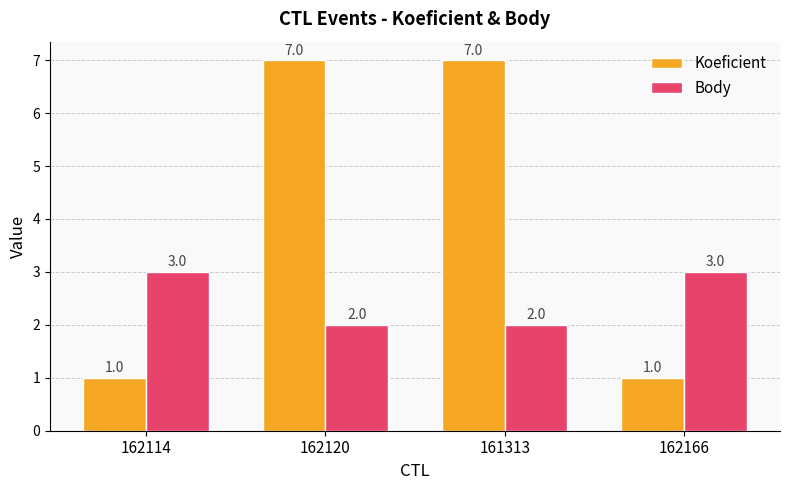

Count the Koeficient values in the range 1 to 7.

4